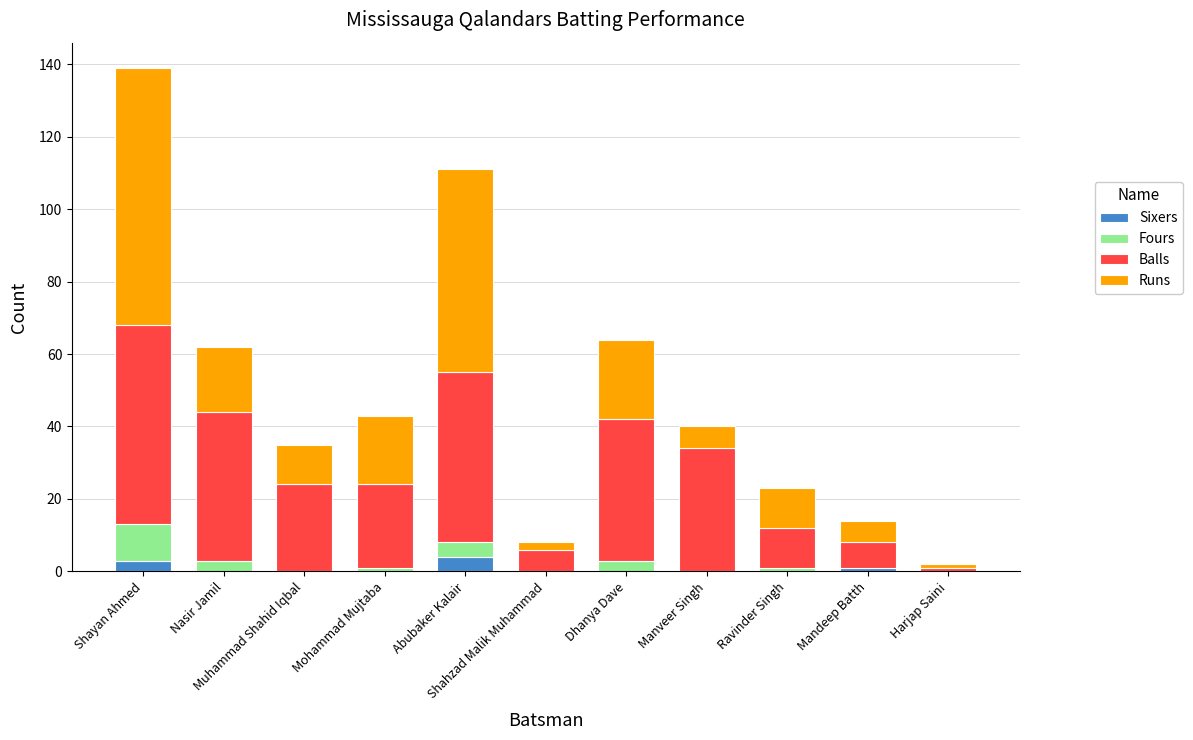

What is the label of the 1st bar from the right?

Harjap Saini